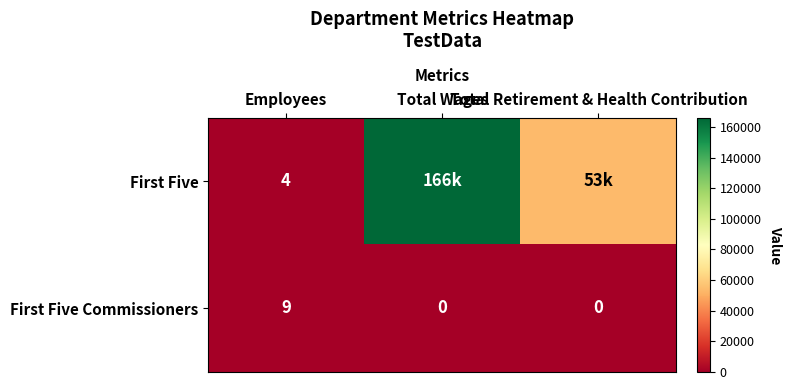

Count the number of data series in this chart.

2